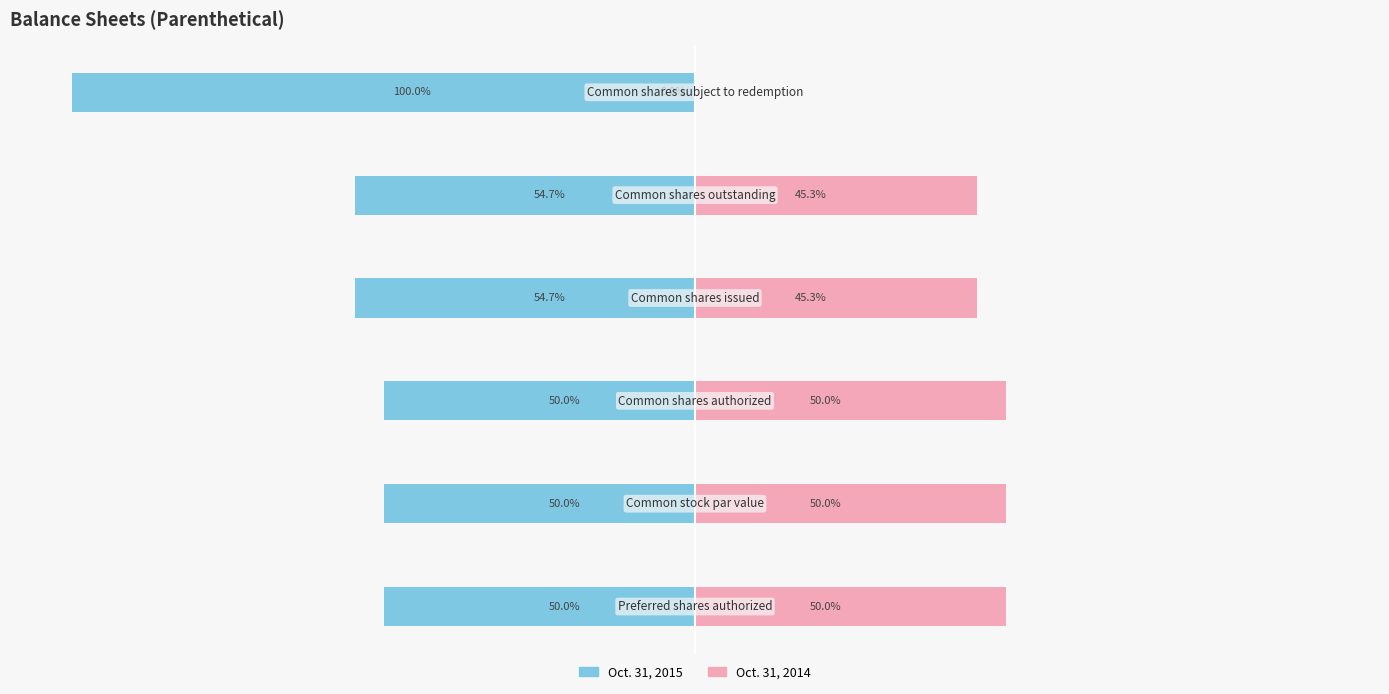

What is the difference between the highest and lowest values at 4?

100.0